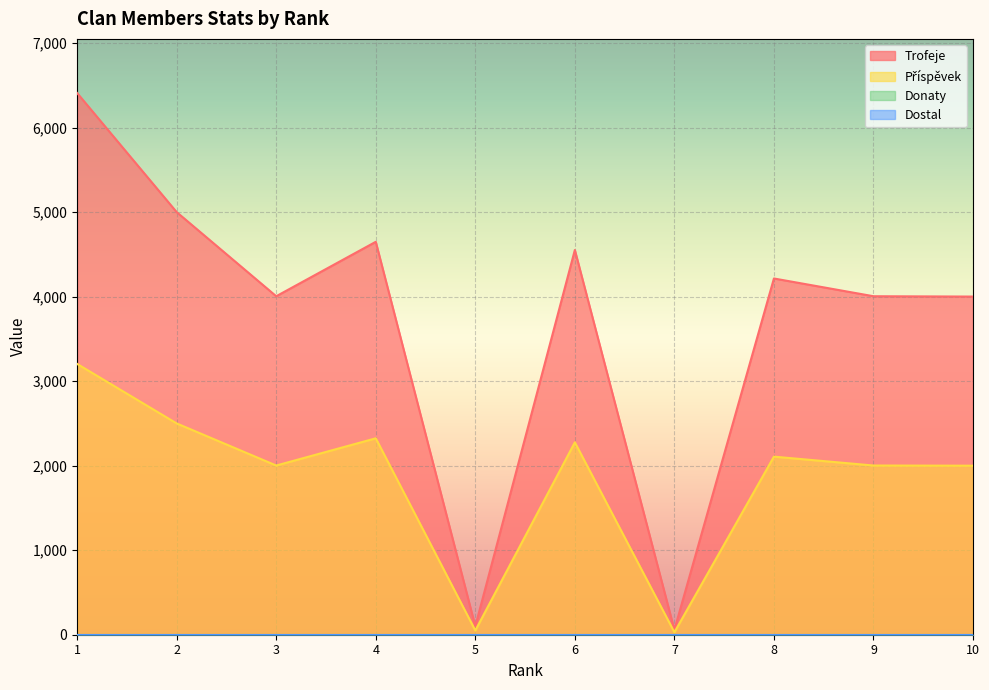

How many lines are shown in the chart?

4